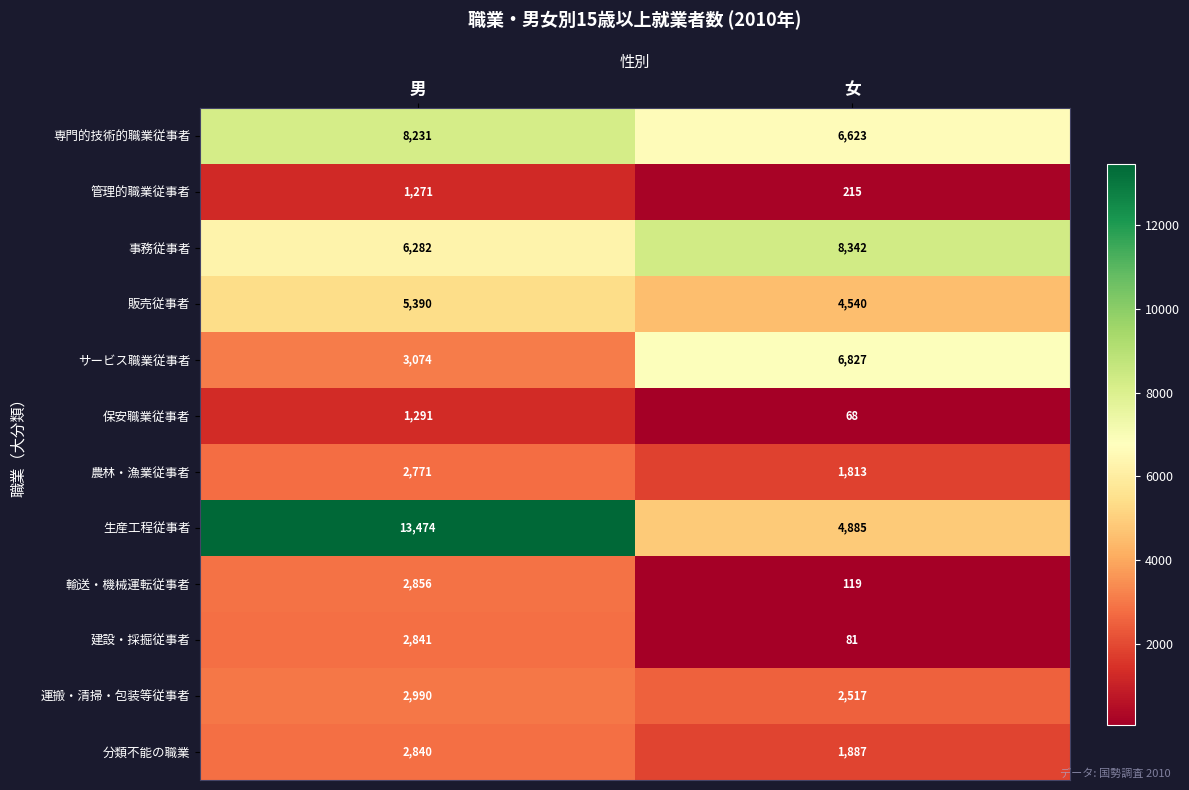

What is the approximate value of 専門的技術的職業従事者 at 女, to the nearest 50?

6600